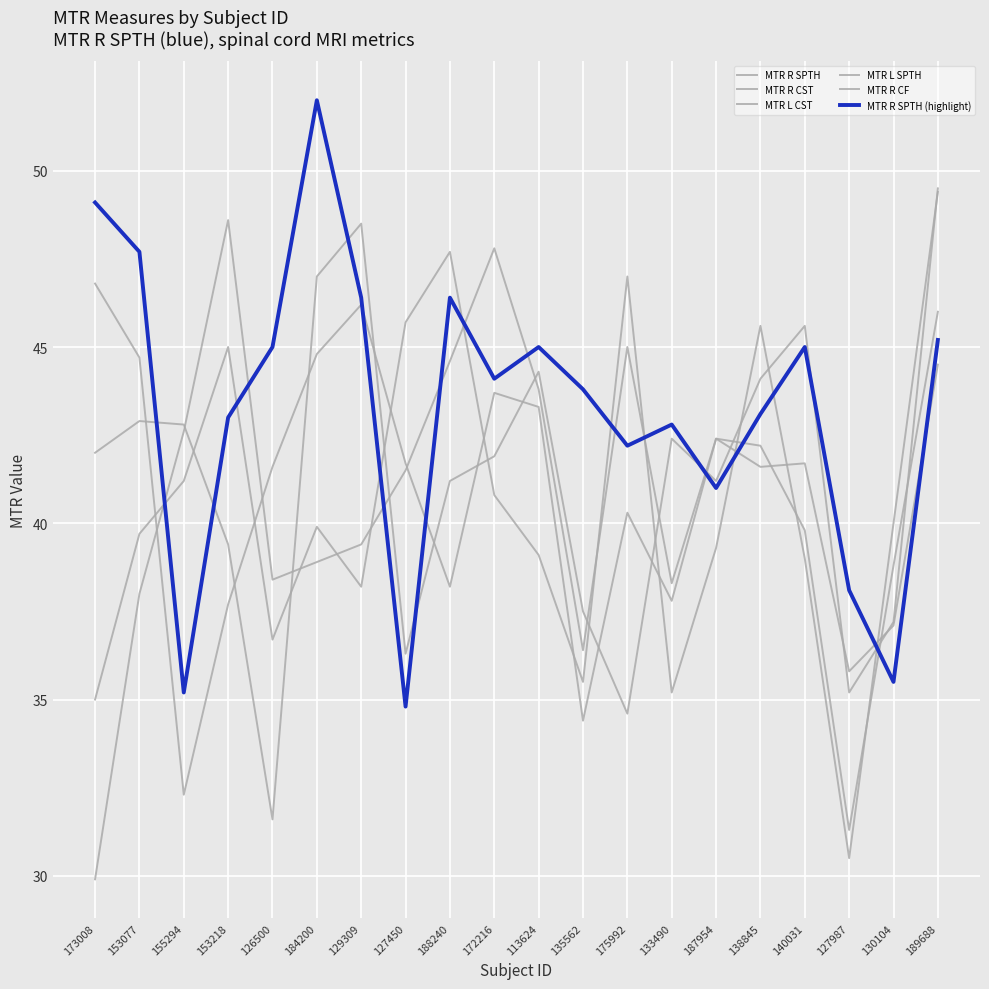

Rank the series at 130104 from highest to lowest value.

MTR L CST, MTR R CST, MTR R CF, MTR L SPTH, MTR R SPTH, MTR R SPTH (highlight)